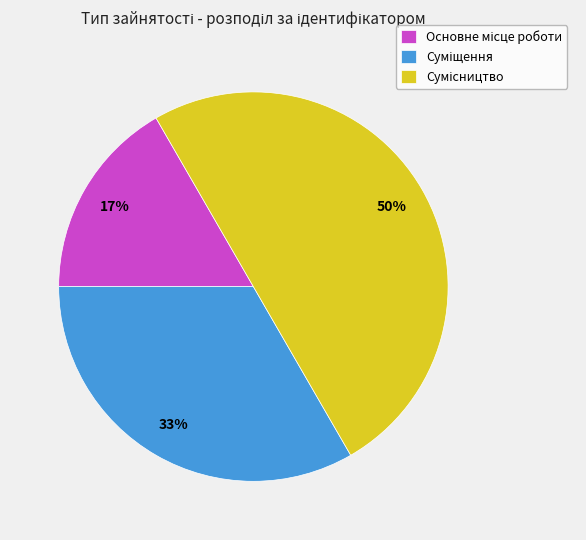

To the nearest percent, what is the average slice percentage?

33%